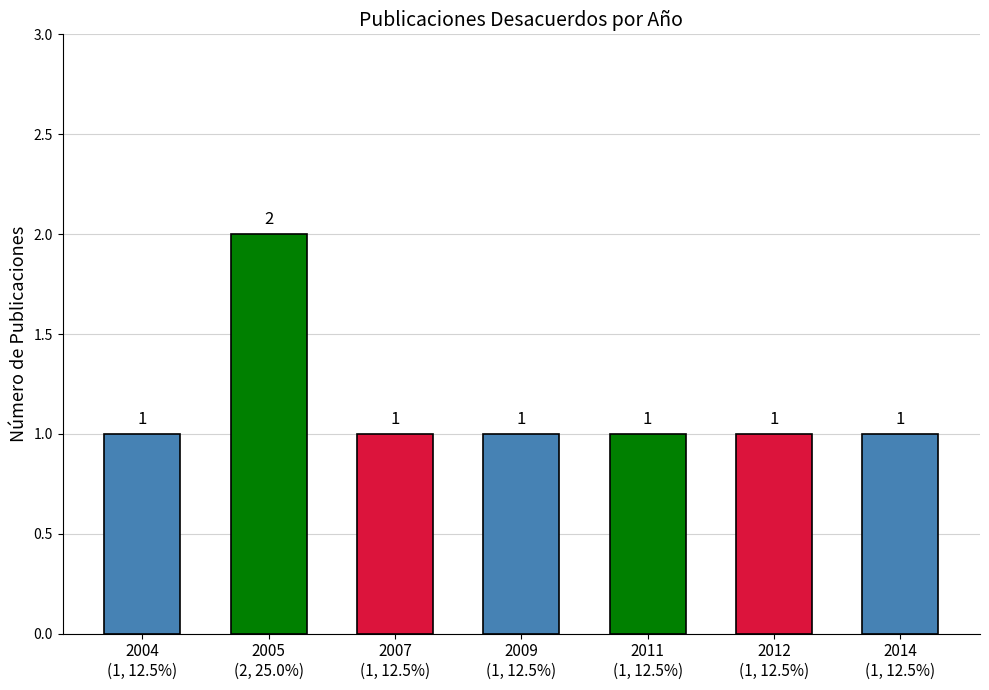

How many values are between 1 and 2?

7